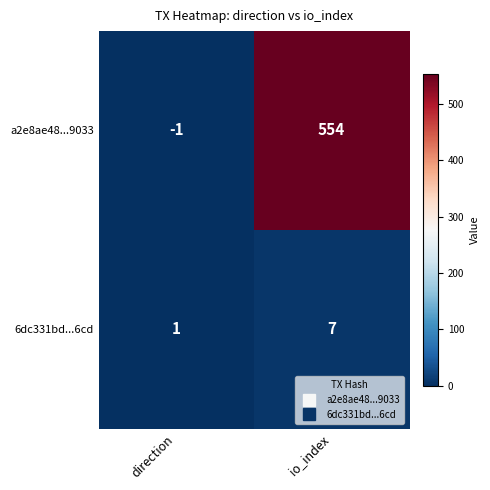

Which series has the largest total across all categories?

a2e8ae48...9033